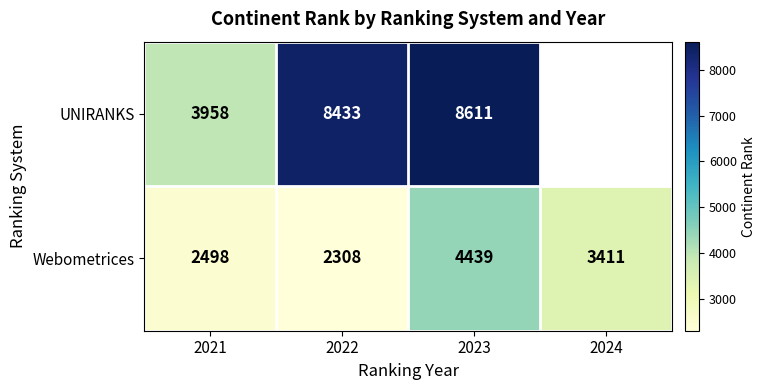

Rank the series at 2022 from highest to lowest value.

UNIRANKS, Webometrices